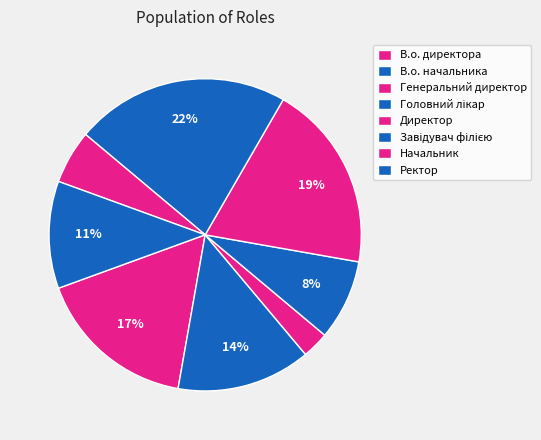

To the nearest percent, what percentage of the pie is Головний лікар?

8%